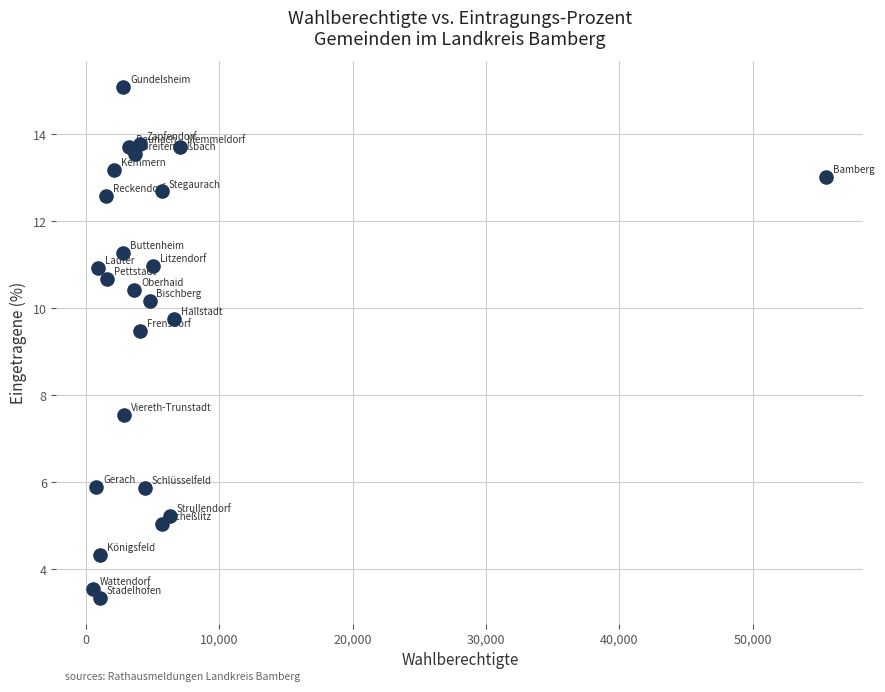

What is the range of Y values (max minus min)?

11.8